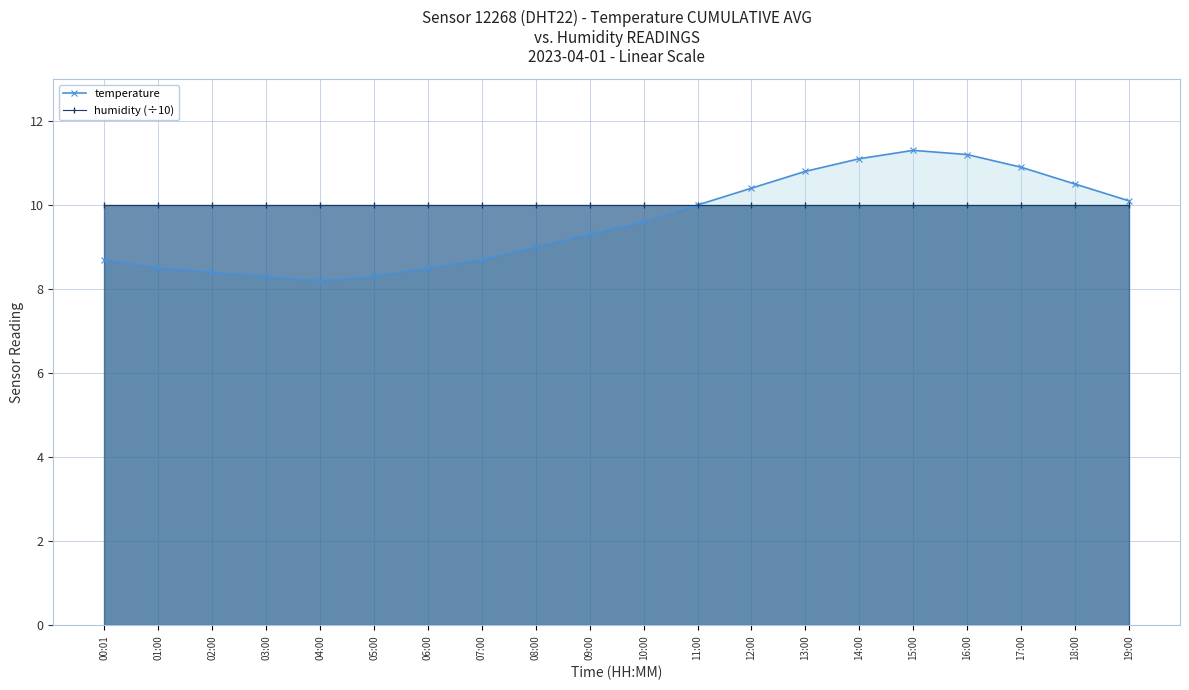

What is the label of the 1st point from the left?

00:01